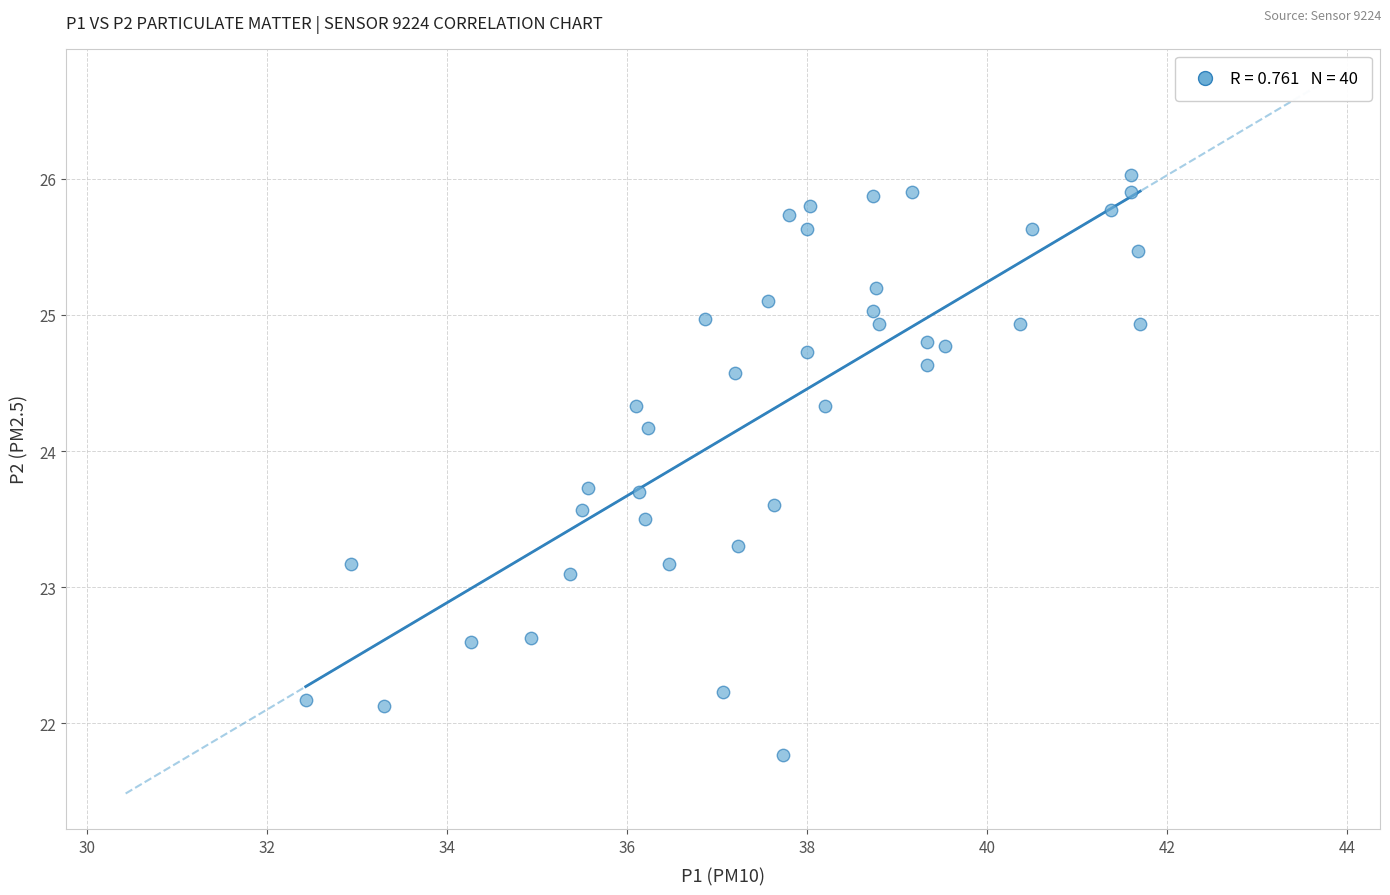

What Y value in the scatter plot is closest to 23?

23.1